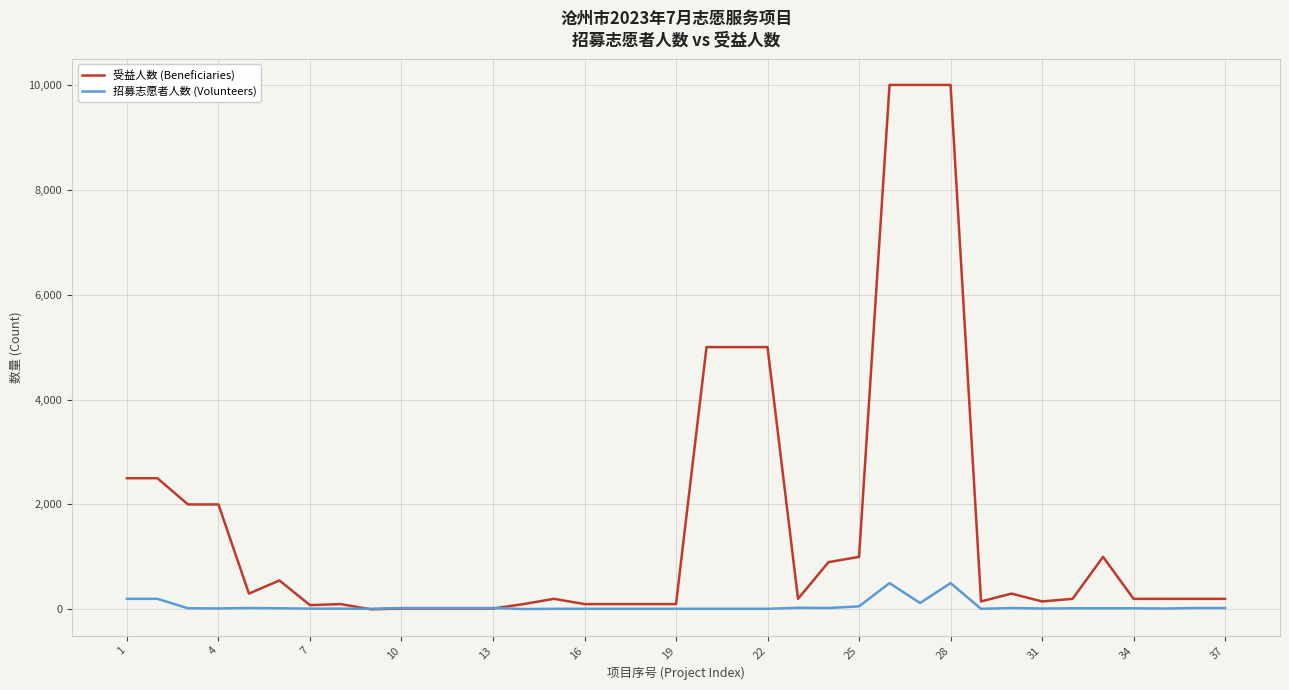

Which series has the largest total across all categories?

受益人数 (Beneficiaries)